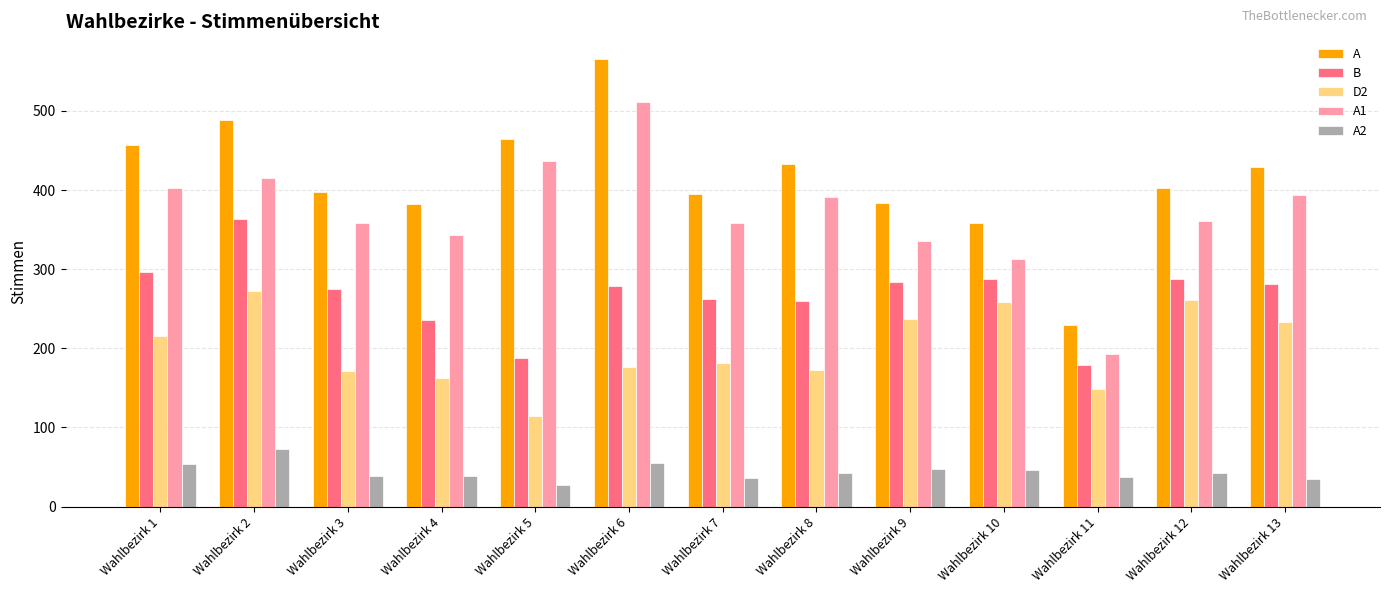

Between Wahlbezirk 5 and Wahlbezirk 6, which series saw the biggest shift?

A